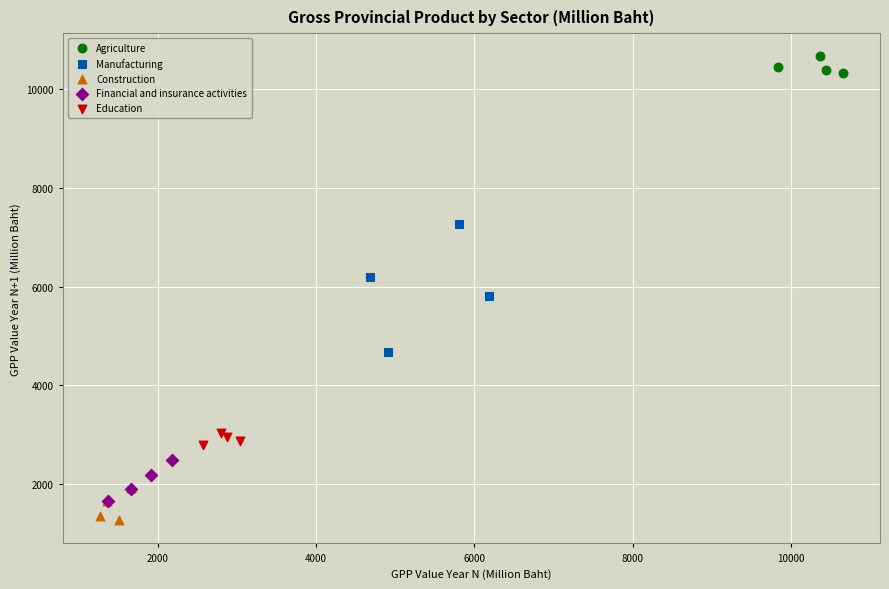

Which series contains the highest Y value?

Agriculture